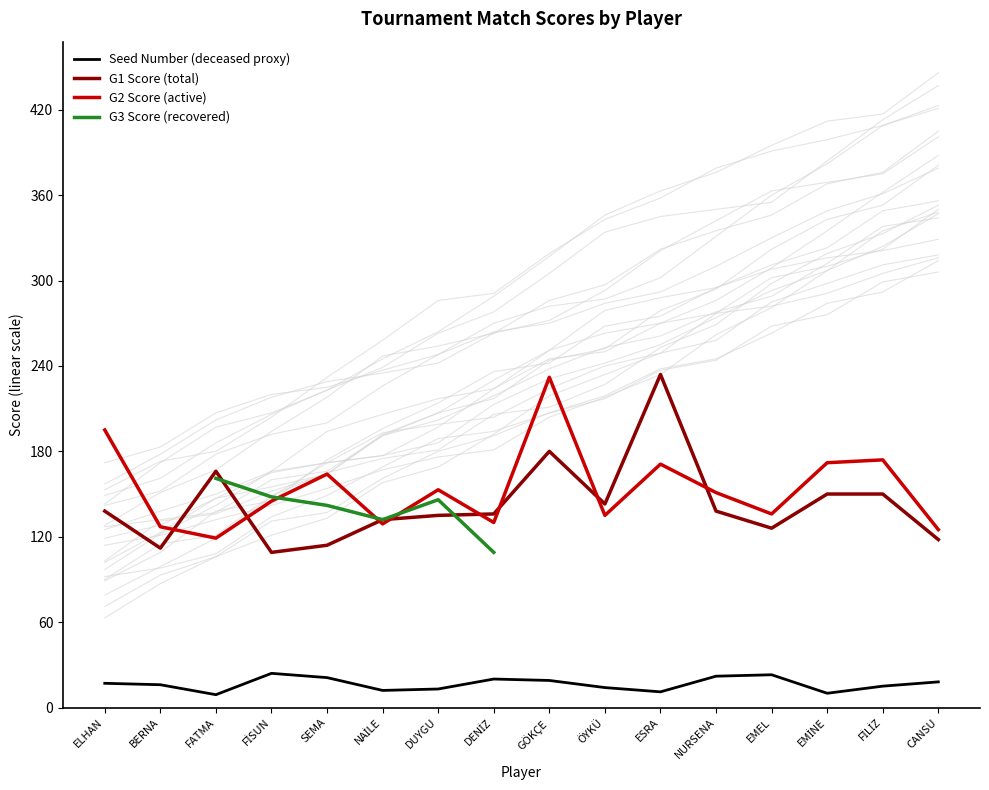

True or false: Seed Number (deceased proxy) and G1 Score (total) intersect in this chart.

False